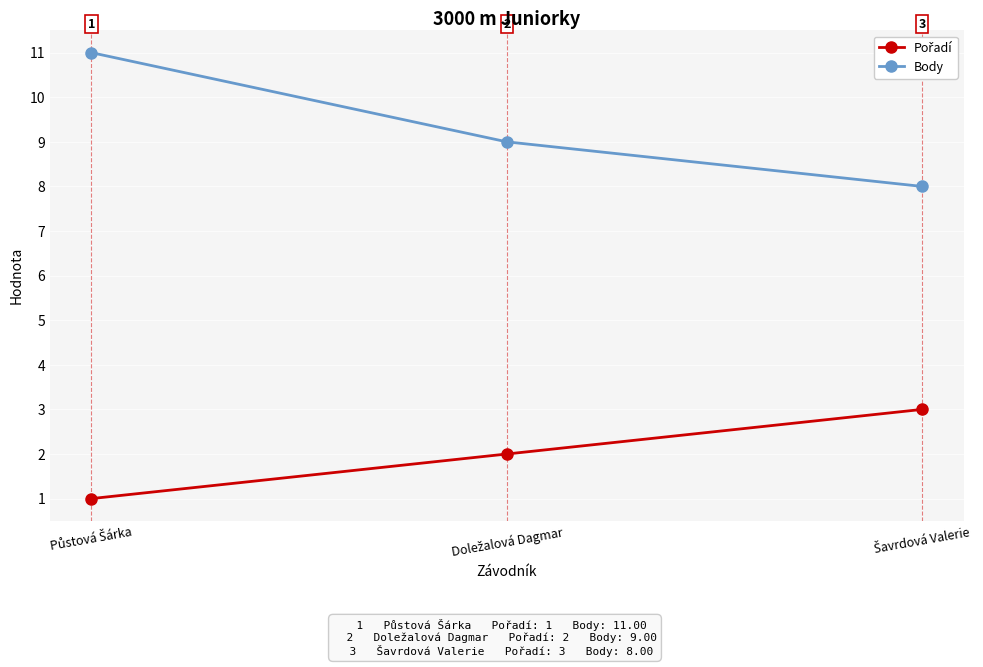

What is the highest value of the Body series?

11